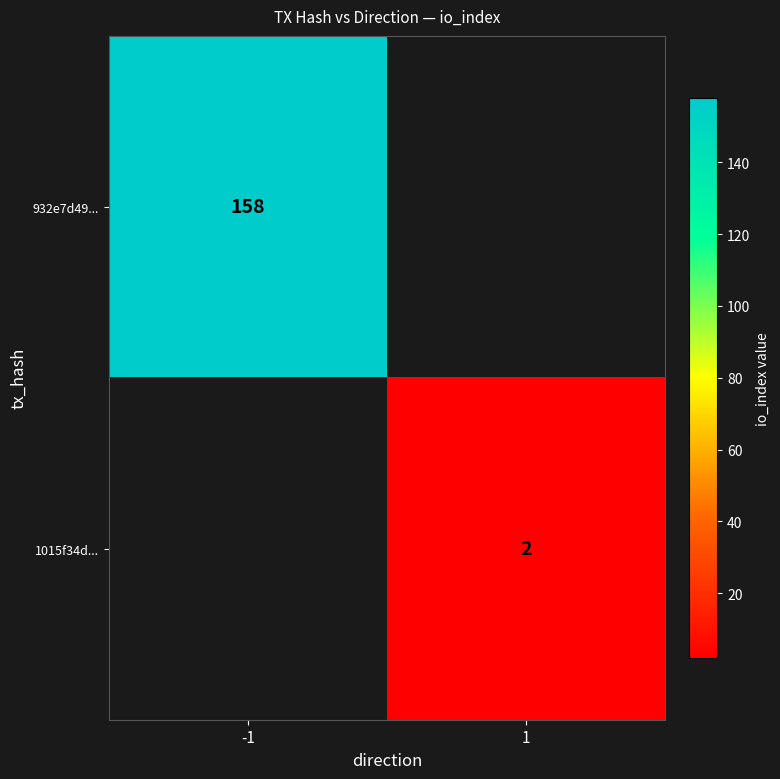

True or false: 932e7d49... has a value of 158 at -1.

True